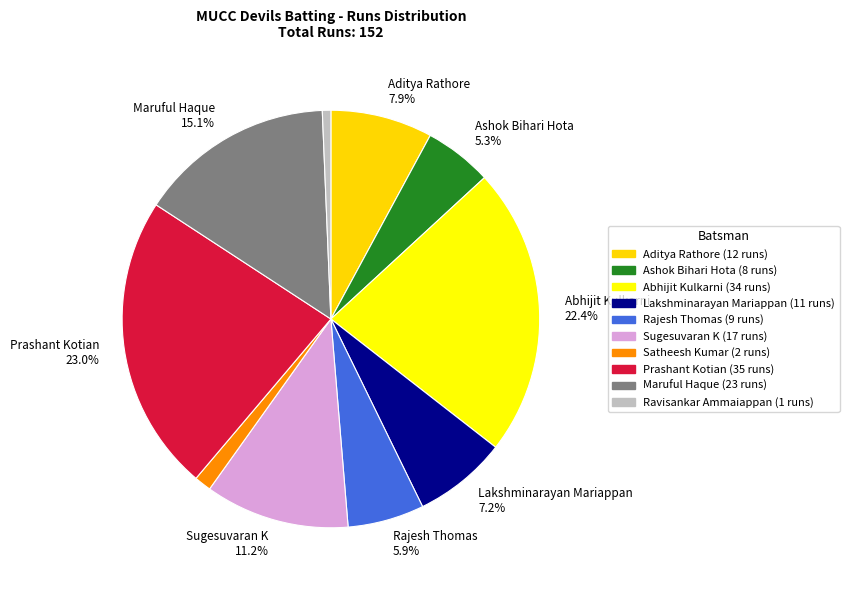

How many slices are in this pie chart?

10